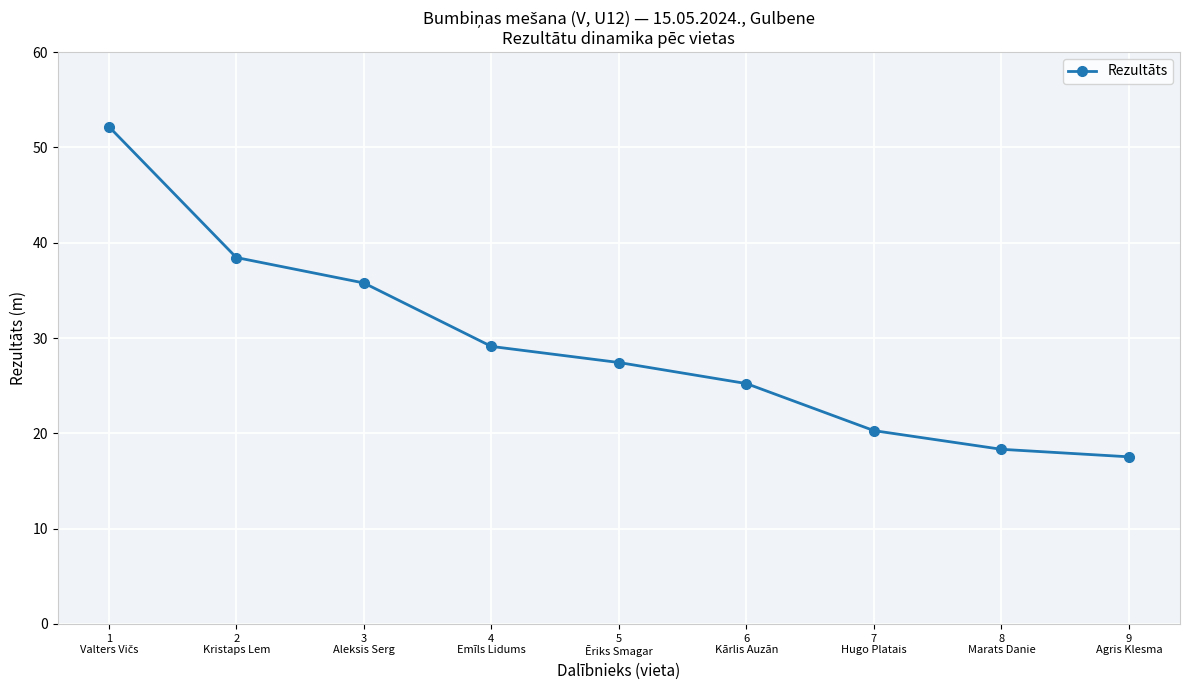

What is the difference between the maximum and minimum values?

34.7